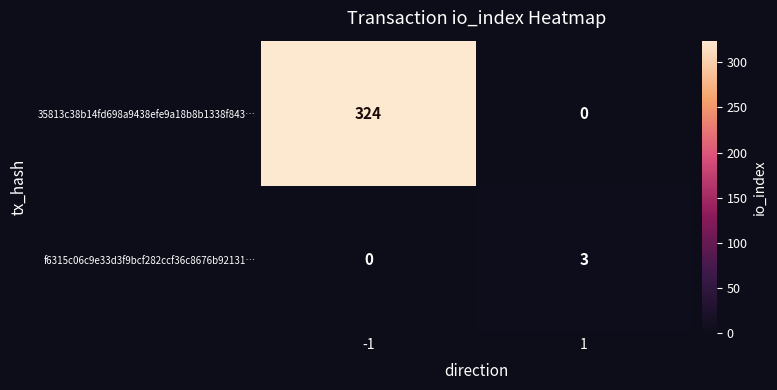

What is the total value across all series at -1?

324